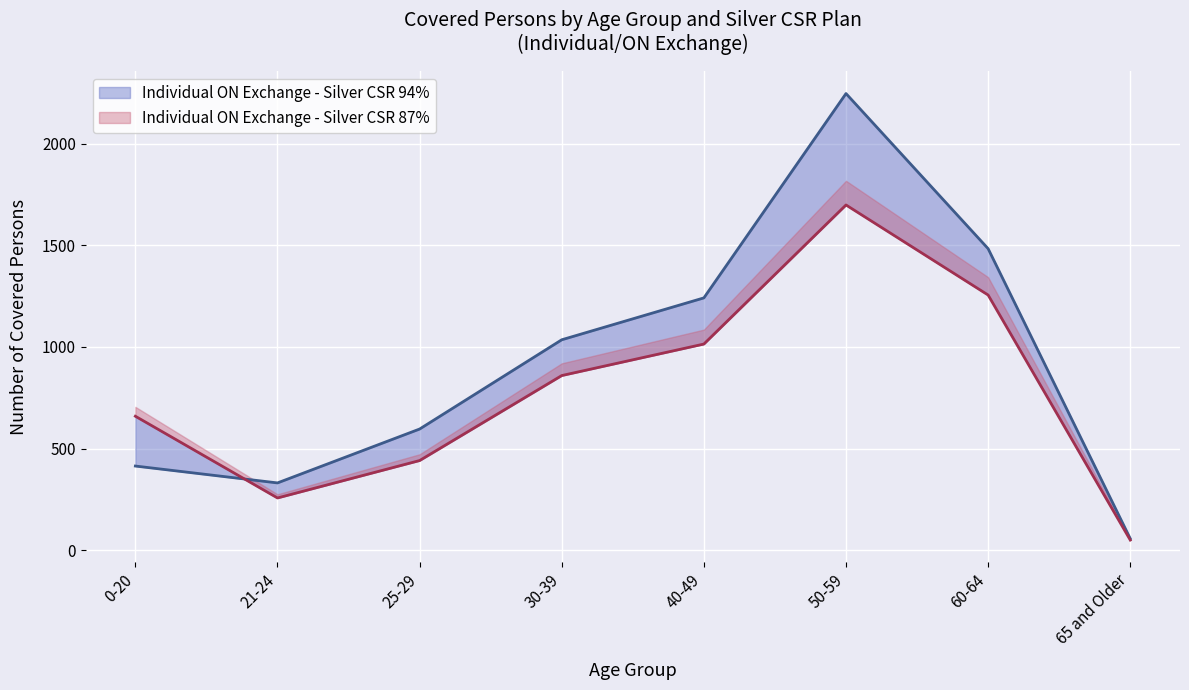

At 21-24, list the series in order from largest to smallest.

Individual ON Exchange - Silver CSR 94%, Individual ON Exchange - Silver CSR 87%